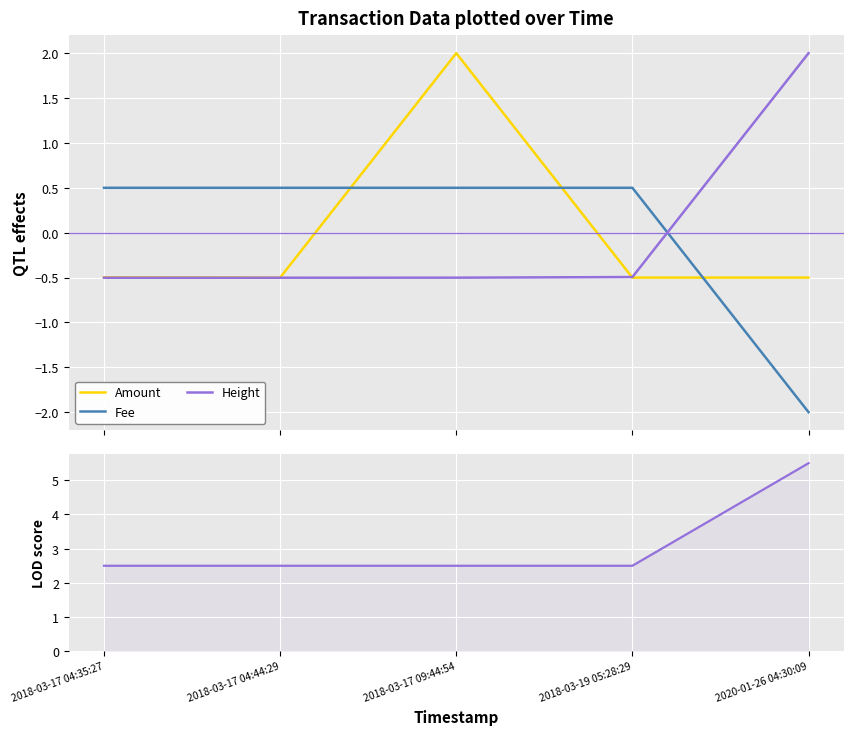

Rank the series at 2018-03-19 05:28:29 from highest to lowest value.

LOD score, Fee, Height, Amount